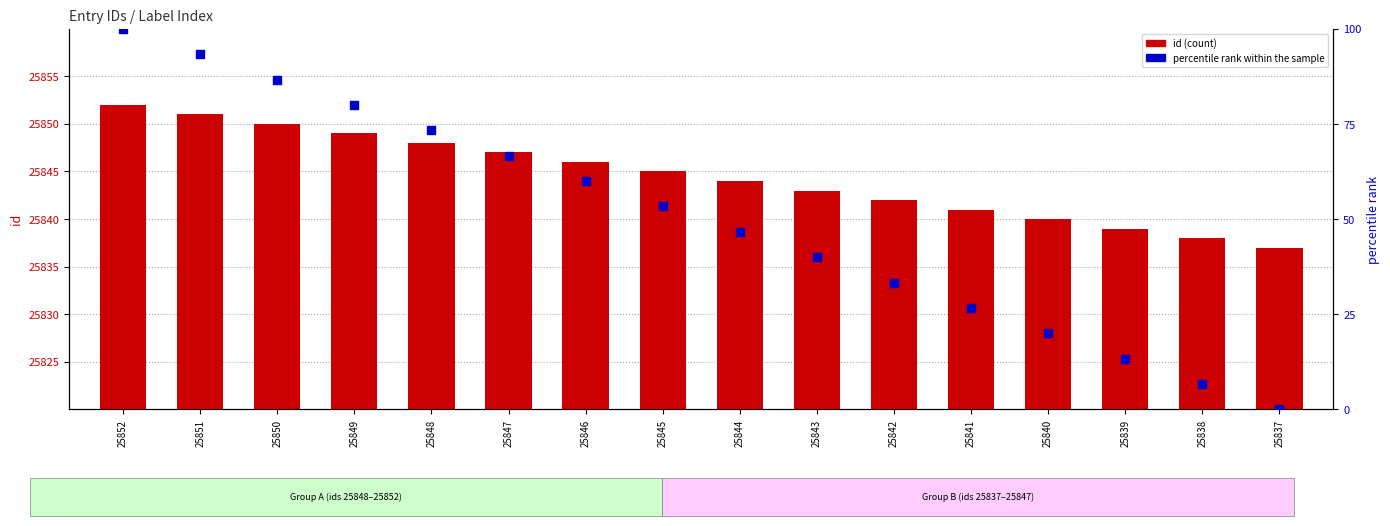

Which series has the widest spread of Y values?

percentile rank within the sample